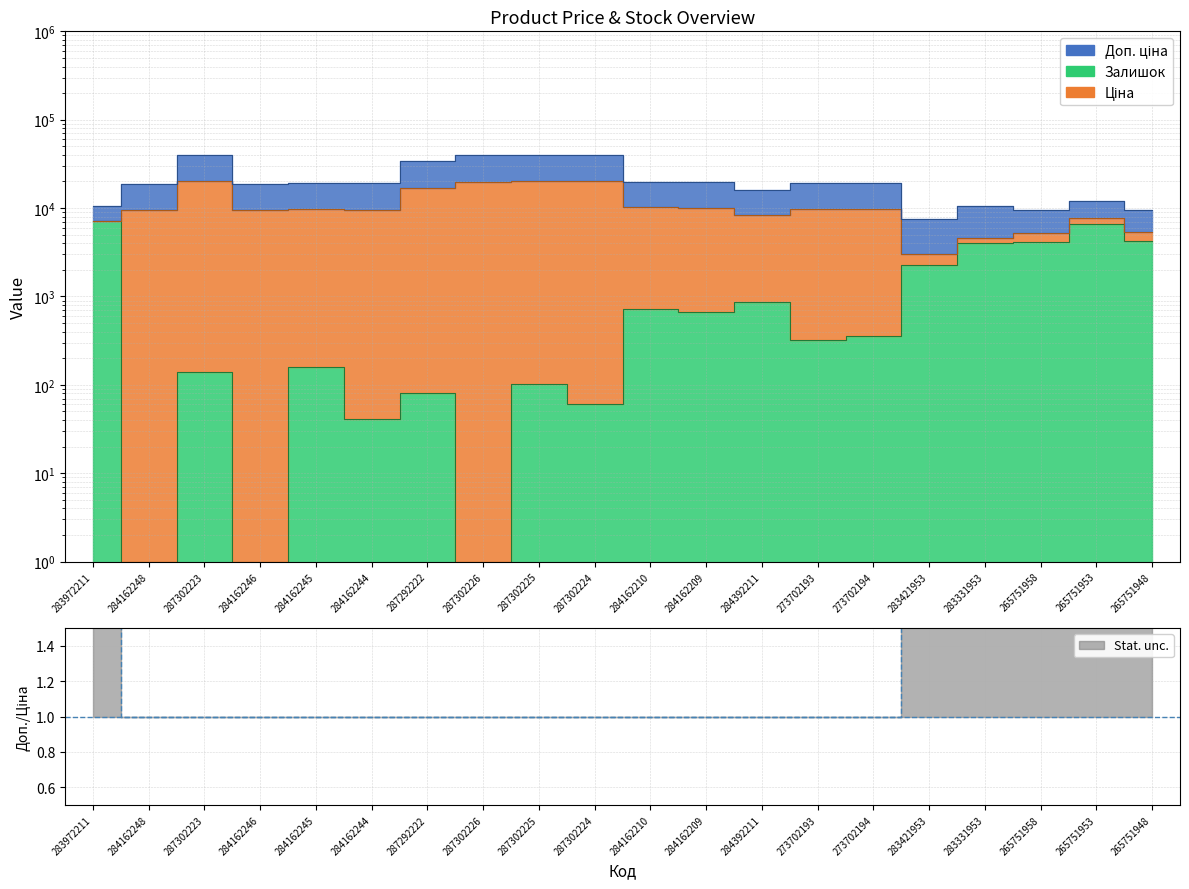

List the labels in order of Доп. ціна value, smallest first.

283421953, 265751958, 265751948, 283972211, 283331953, 265751953, 284392211, 284162248, 284162246, 284162244, 273702193, 284162245, 273702194, 284162209, 284162210, 287292222, 287302226, 287302224, 287302225, 287302223